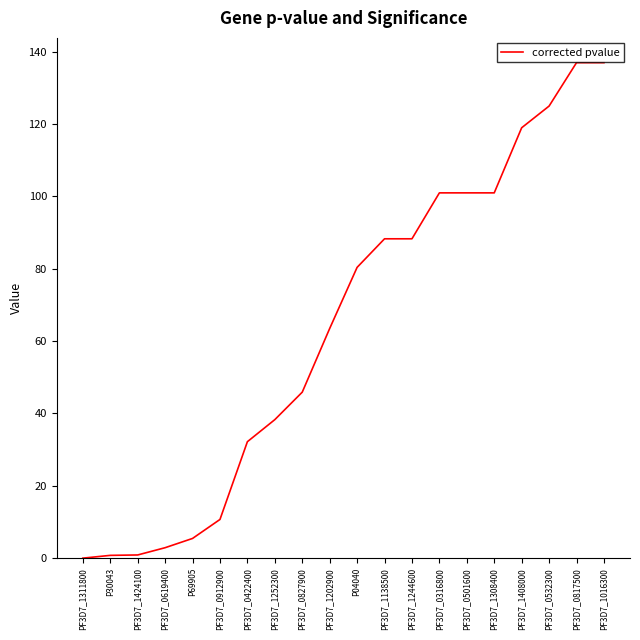

True or false: the data shows 51.1 at PF3D7_1252300.

False